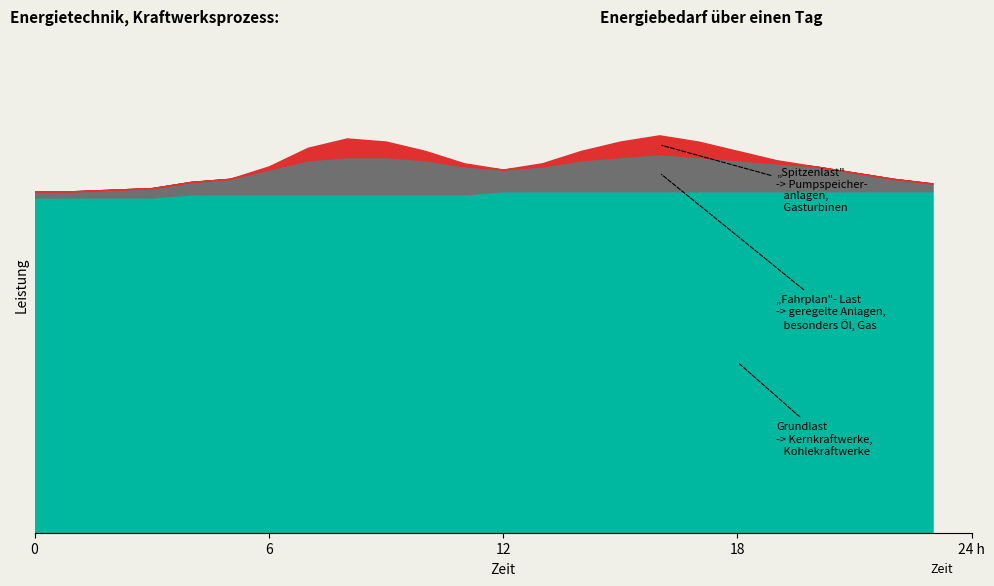

What is the value of the Fahrplan-Last point at the 1st from the left?

0.2